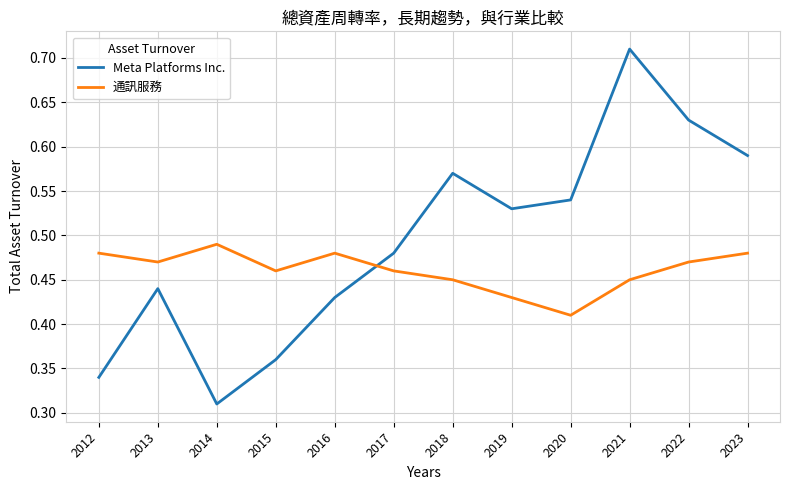

After their last crossing, which series has the higher values: 通訊服務 or Meta Platforms Inc.?

Meta Platforms Inc.